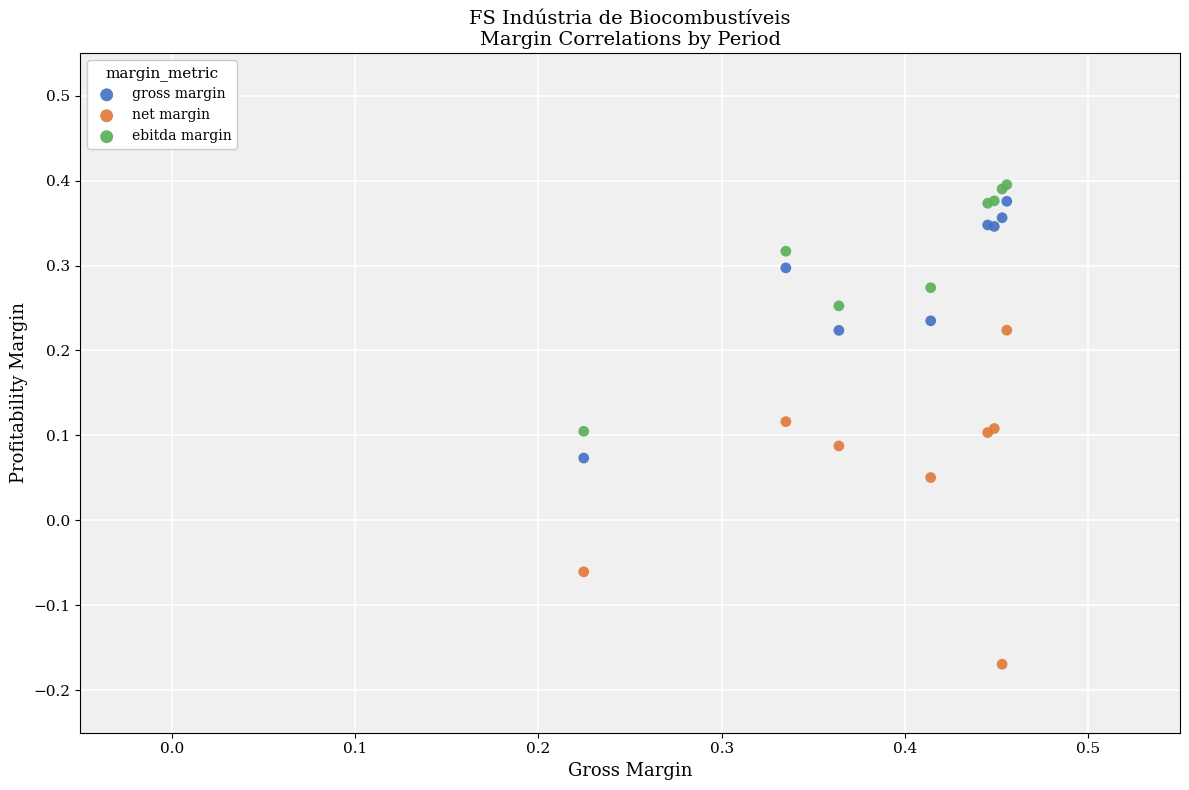

Which series has the largest Y range (max minus min)?

net margin